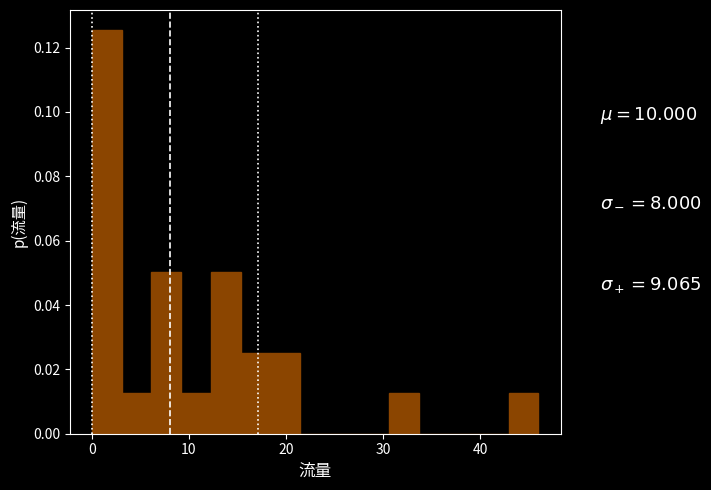

Around what value on the x-axis is the tallest bar? Give the approximate position of its centre, as read against the axis.

2